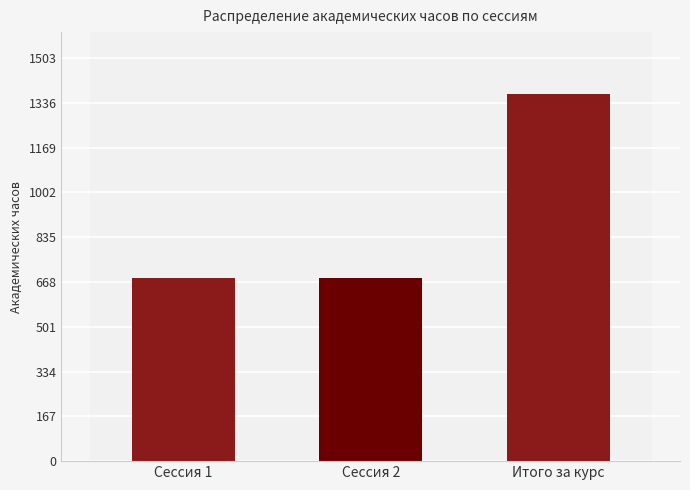

What is the maximum value shown in the chart?

1368